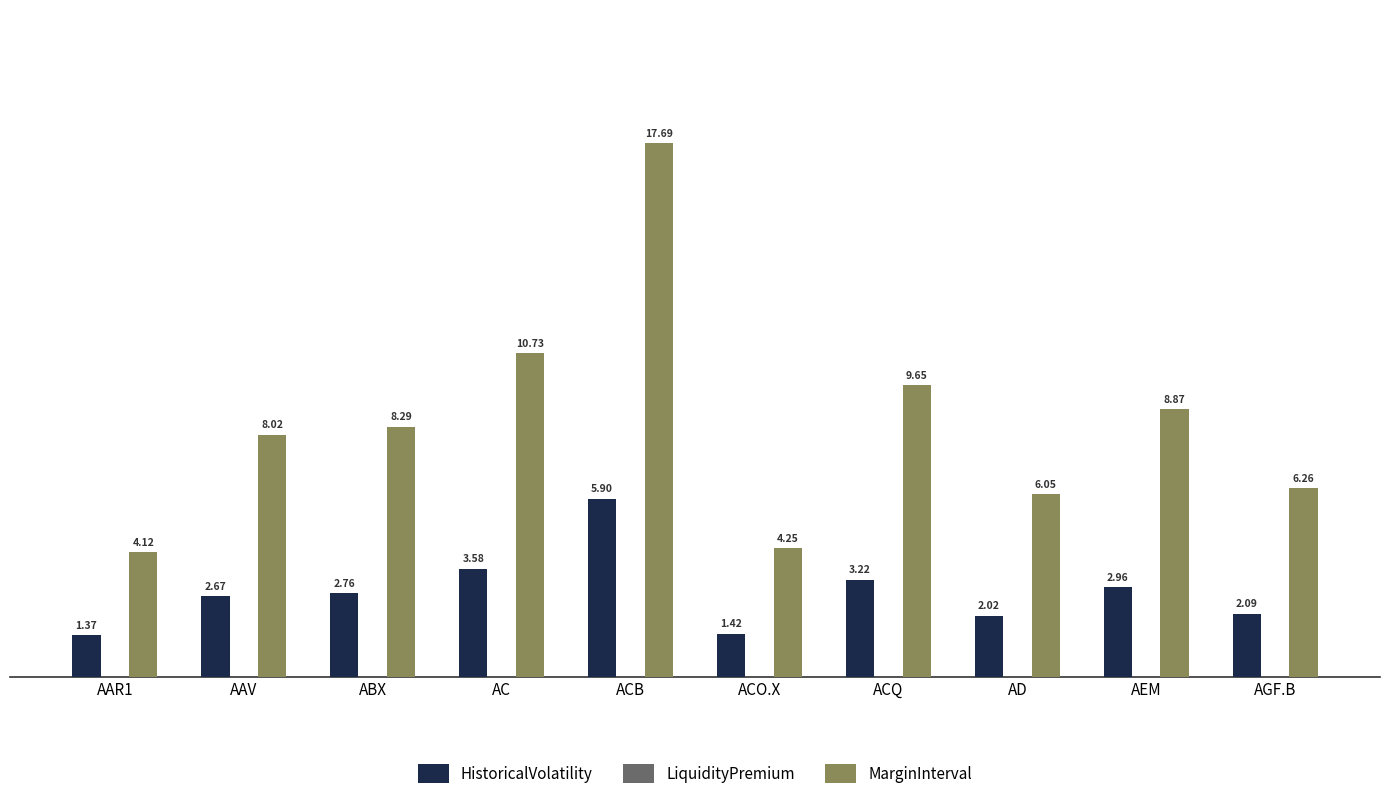

How many bars are there in total?

20